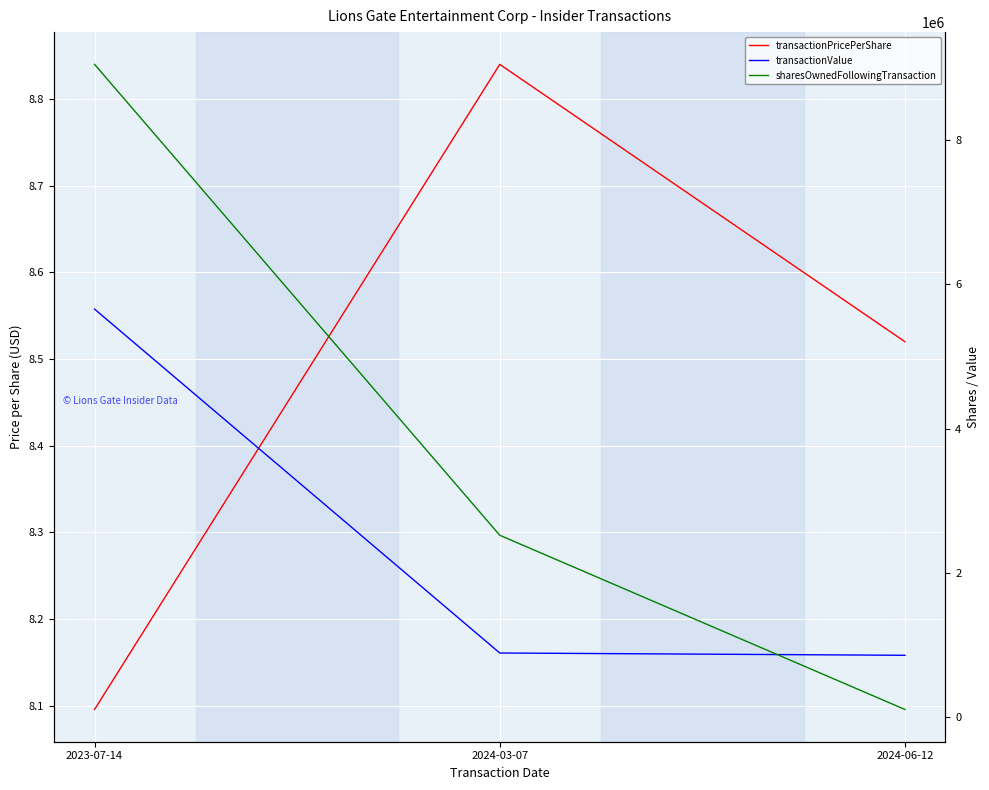

What is the difference between the highest and lowest values at 2024-03-07?

2518336.2